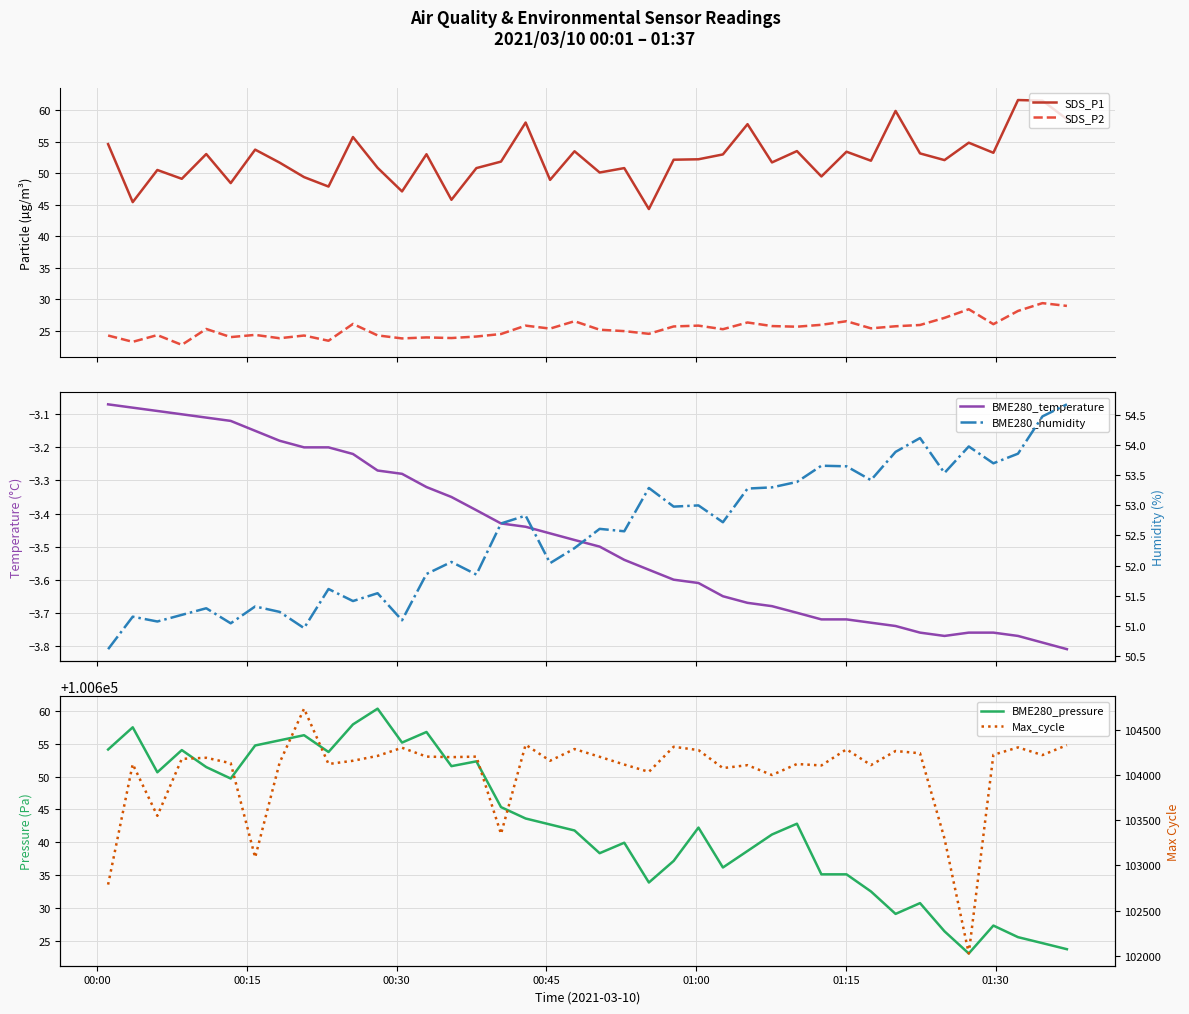

In BME280_humidity, how many points are higher than both neighbors (excluding endpoints)?

13